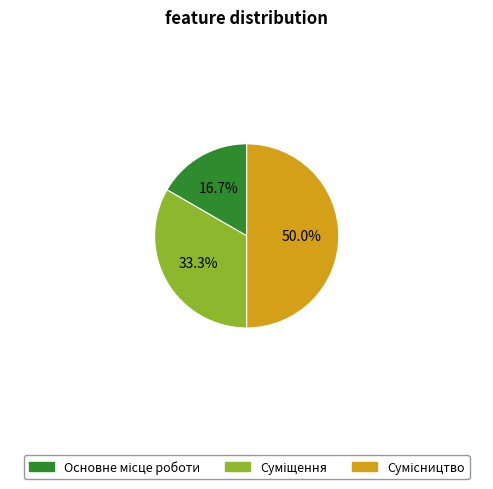

To the nearest percent, what is the average slice percentage?

33%